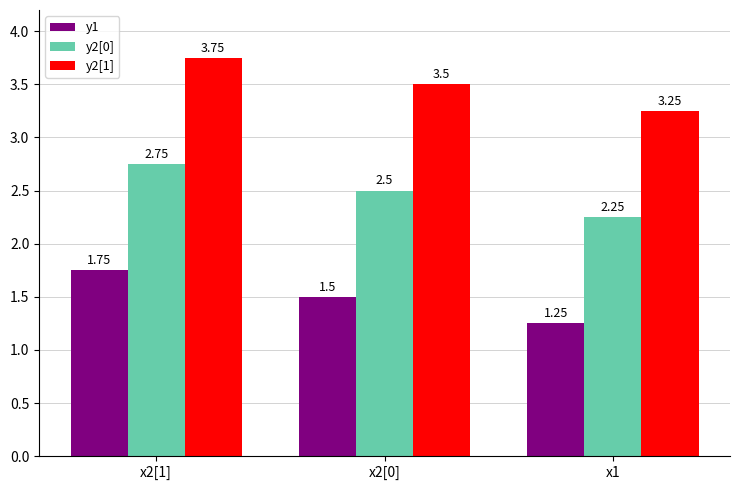

At how many categories does at least one series exceed 3?

3